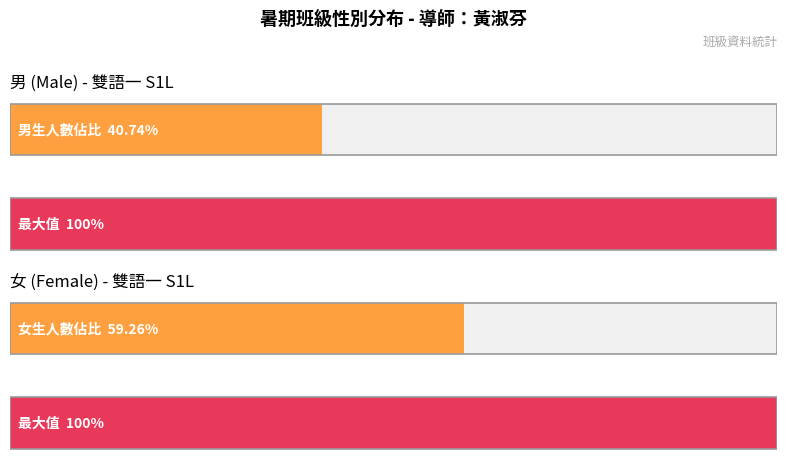

At which label is 男 closest to 11?

雙語一